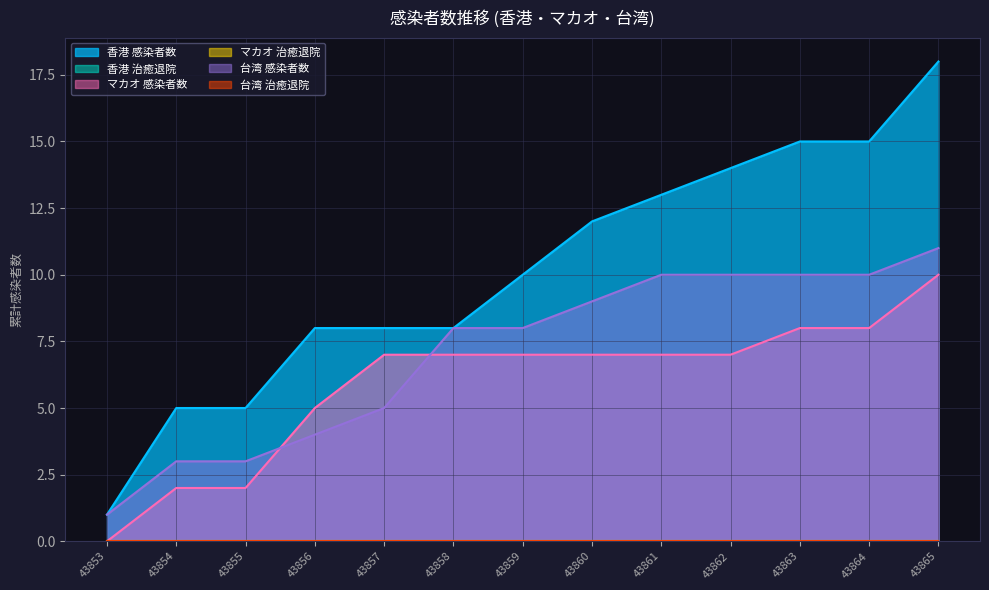

At which label does マカオ 感染者数 first exceed 7?

43863